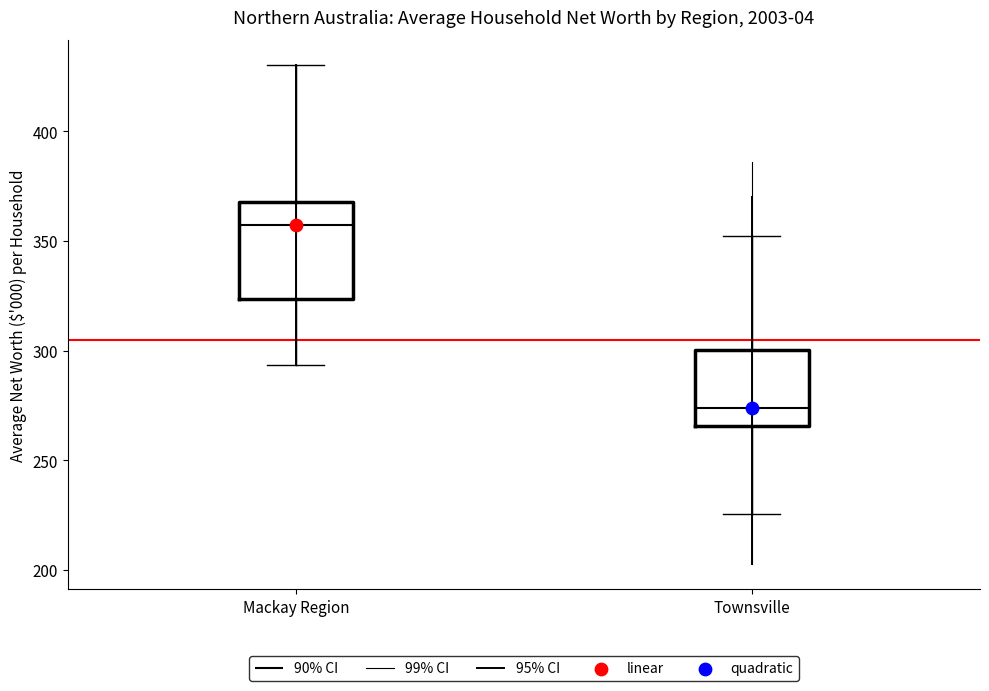

Where does the upper whisker of the box for Mackay Region end on the y-axis? The values are not printed on the chart, so give them approximately, as read against the axis.

430